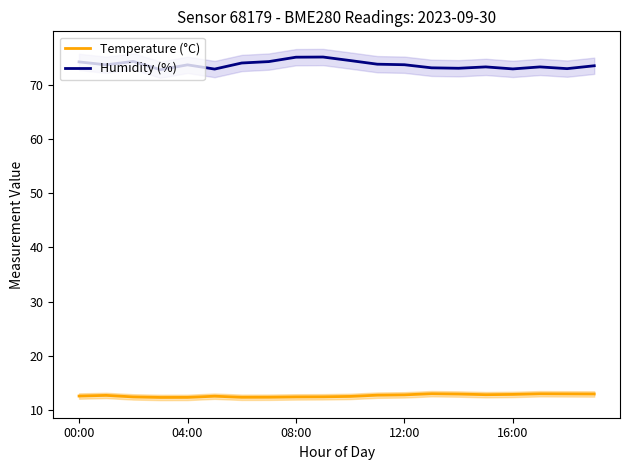

At how many categories does at least one series exceed 67?

20